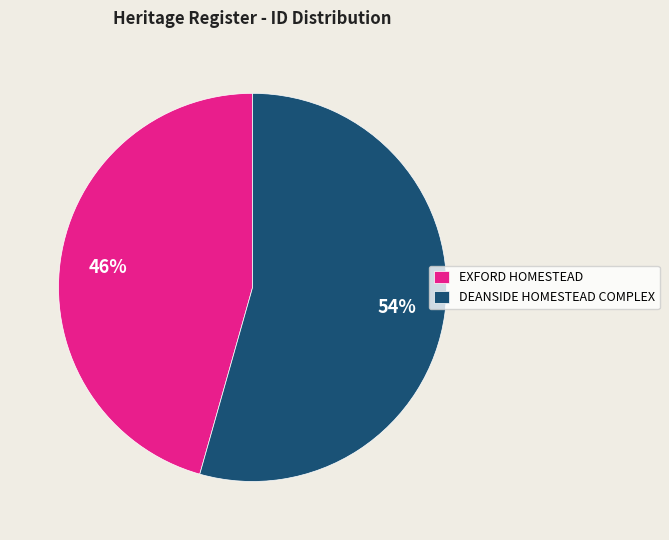

The EXFORD HOMESTEAD slice represents 51% of the pie. True or false?

False